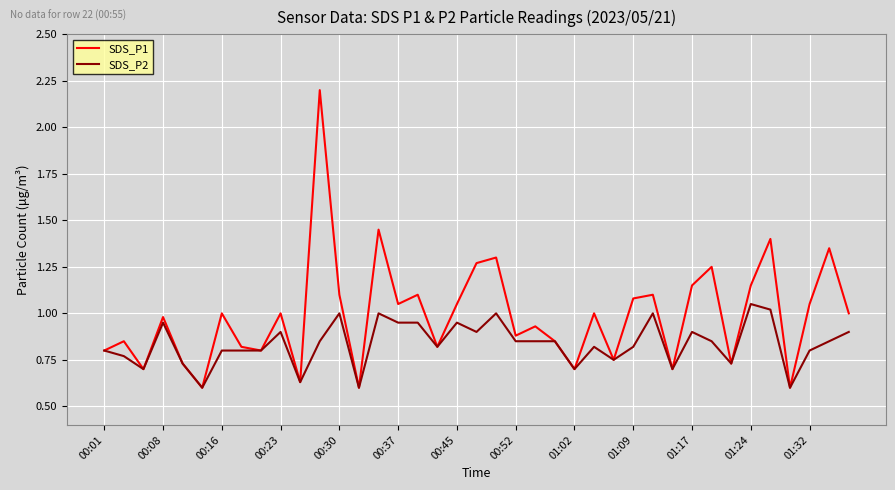

What are all the series names shown in the legend?

SDS_P1, SDS_P2